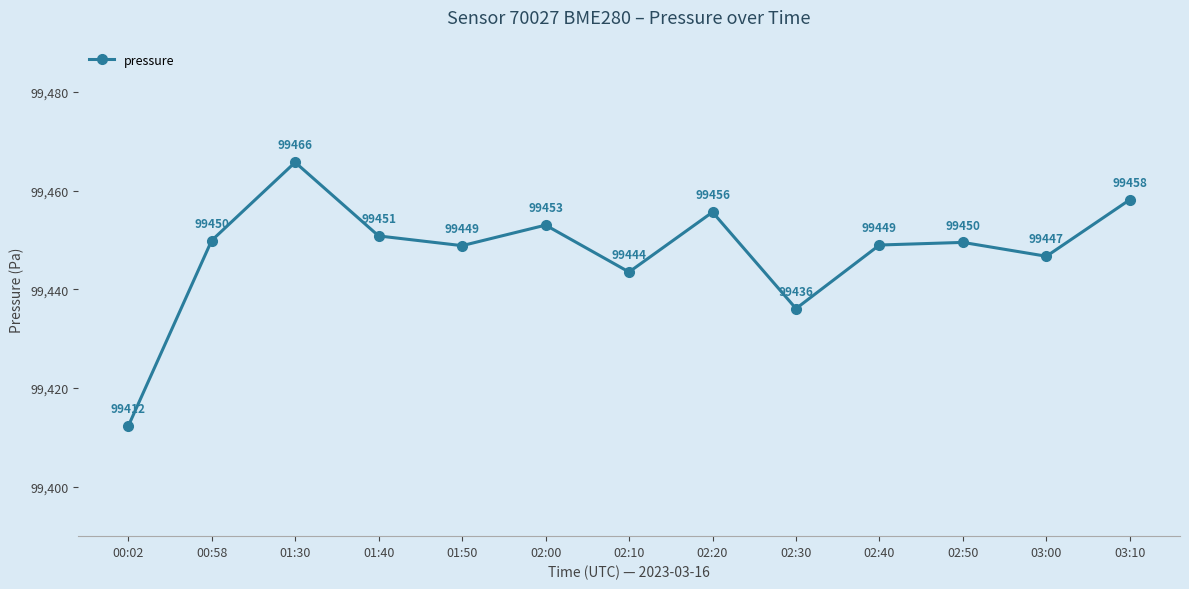

What is the sum of all values?

1292819.0